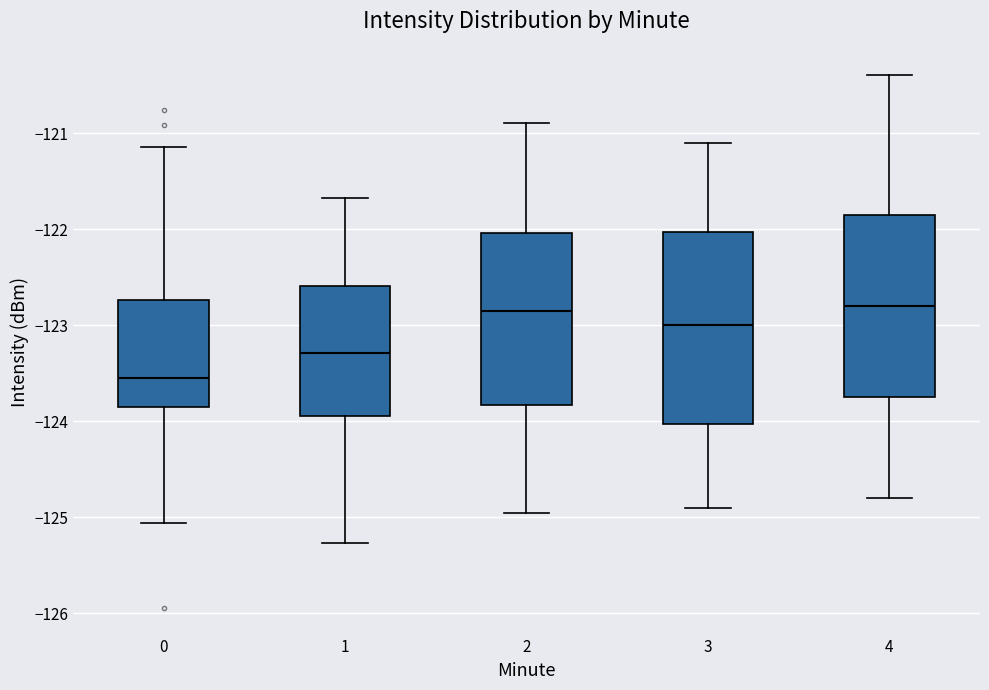

Reading left to right, transcribe this box plot: for each box, give where its median line is, the range the box spans, and where its two whiskers end, as read against the y-axis. The values are not printed on the chart, so give them approximately, as read against the axis.

0: median -123.6, box -123.9 to -122.7, whiskers -125.1 to -121.1
1: median -123.3, box -123.9 to -122.6, whiskers -125.3 to -121.7
2: median -122.8, box -123.8 to -122.0, whiskers -124.9 to -120.9
3: median -123.0, box -124.0 to -122.0, whiskers -124.9 to -121.1
4: median -122.8, box -123.7 to -121.8, whiskers -124.8 to -120.4